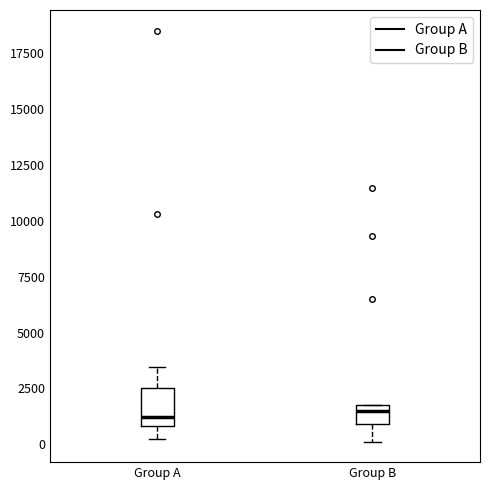

Reading left to right, transcribe this box plot: for each box, give where its median line is, the range the box spans, and where its two whiskers end, as read against the y-axis. The values are not printed on the chart, so give them approximately, as read against the axis.

Group A: median 1000 (just above the box's lower edge), box 1000 to 2500, whiskers 500 to 3500
Group B: median 1500, box 1000 to 2000, whiskers 0 to 2000